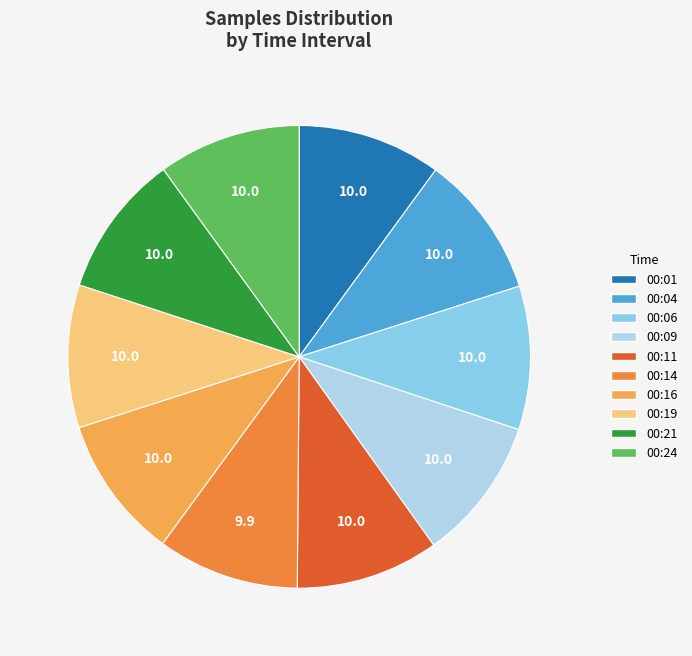

Is the sum of 00:24 and 00:04 greater than half?

No